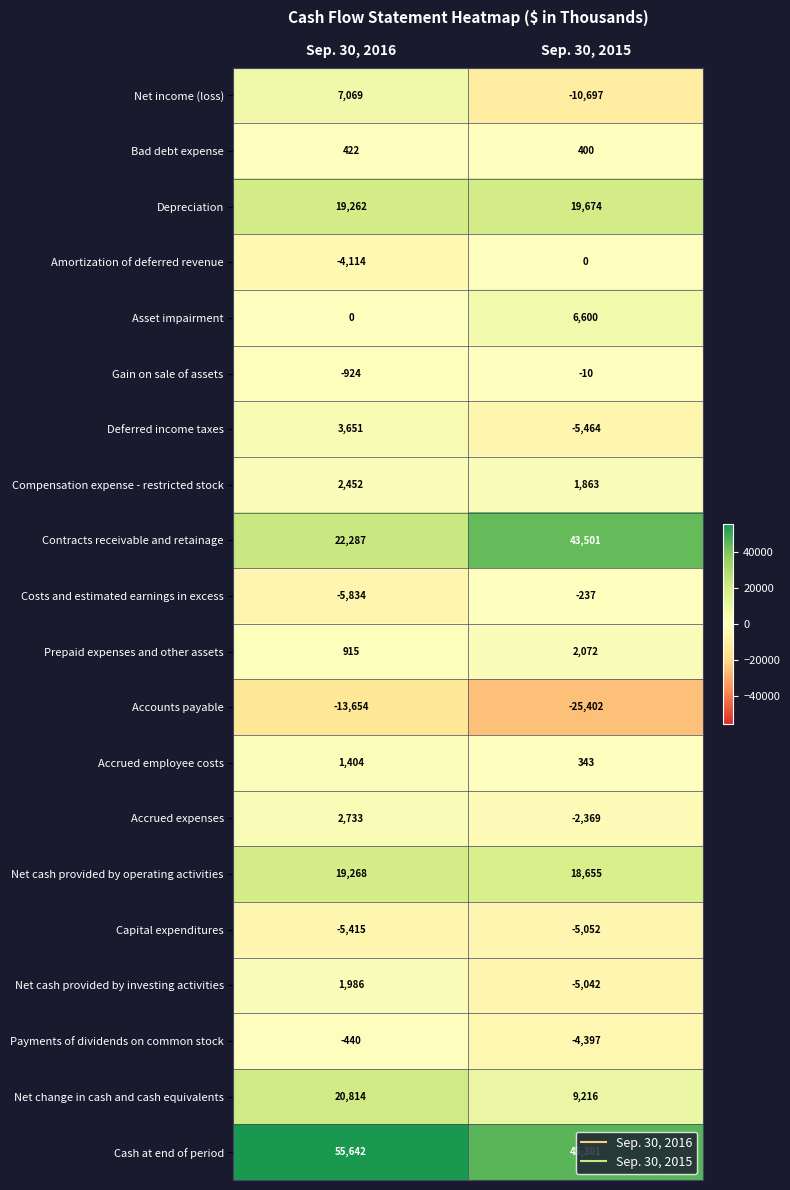

How many data points does each series have?

2